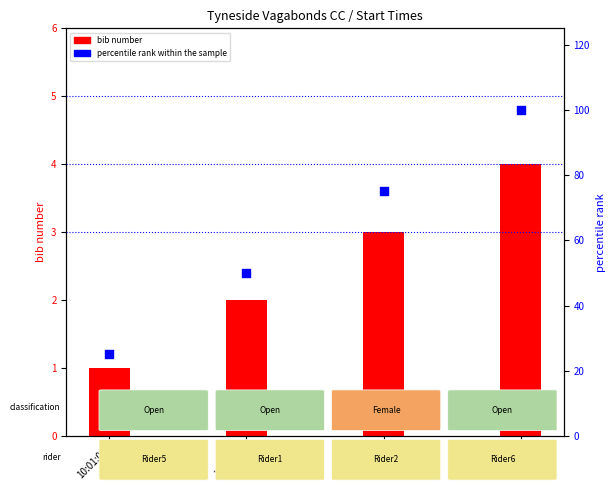

Is the value of percentile rank within the sample at 10:02:00 greater than the value of bib number at 10:04:00?

Yes